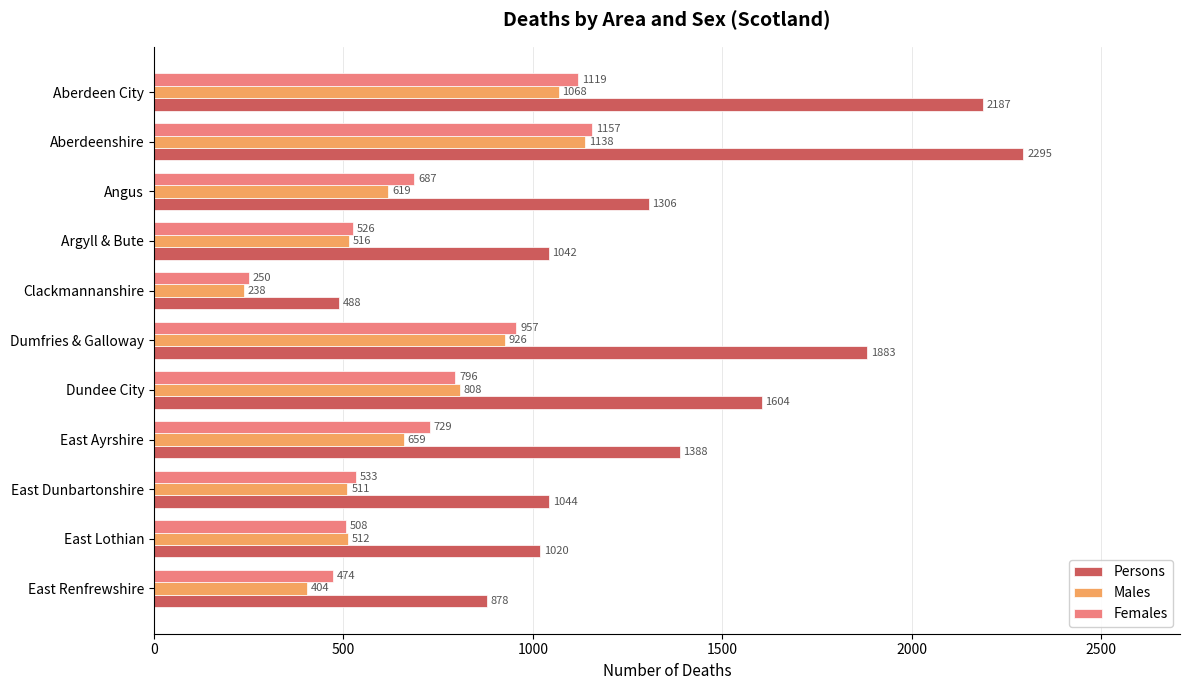

The value of Males at East Ayrshire is 659. True or false?

True